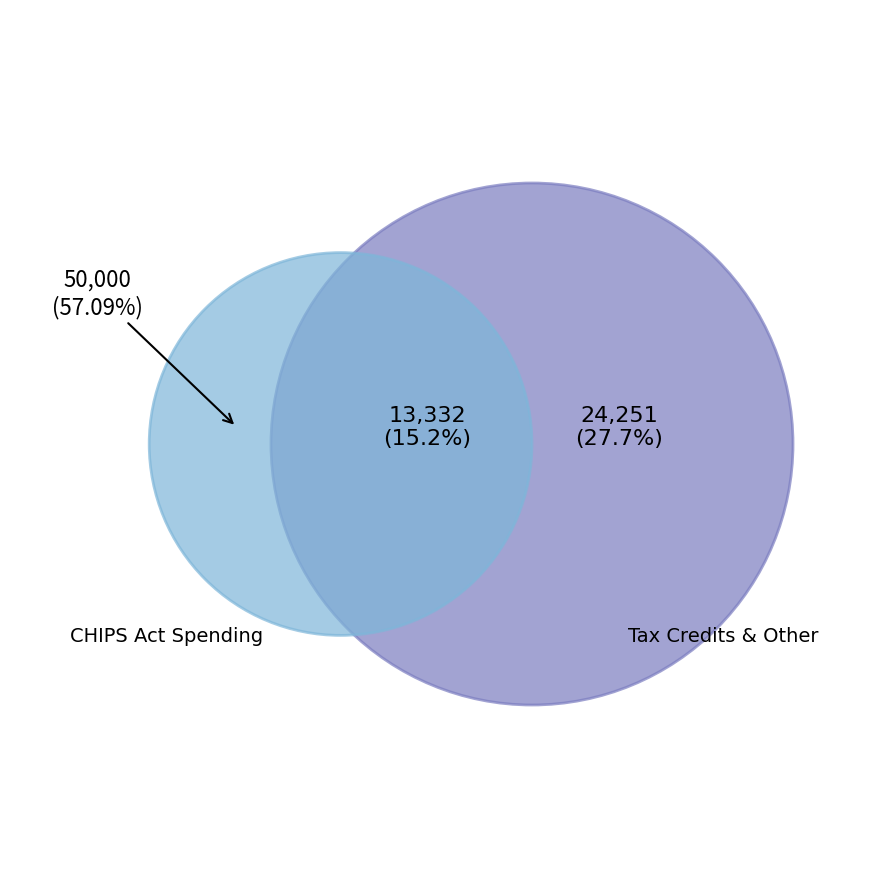

Which slice represents more than half of the pie?

CHIPS Act